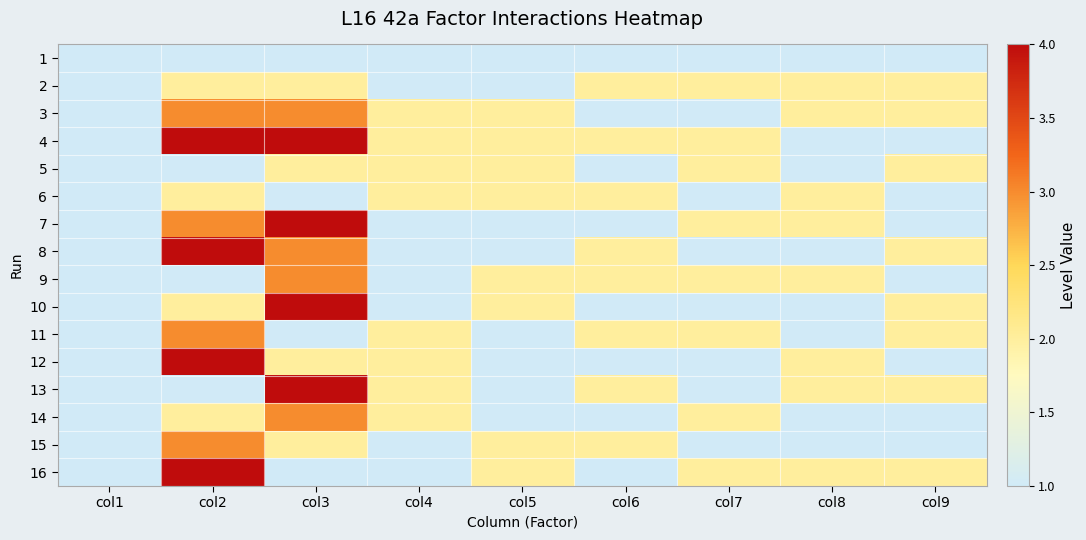

What is the spread (max minus min) of values at col9?

1